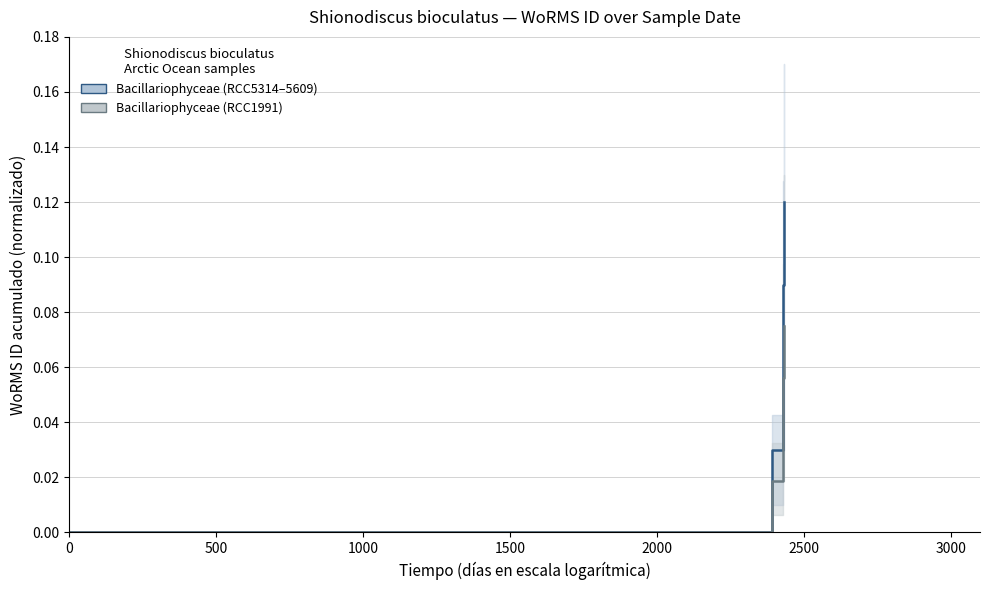

At how many categories does at least one series exceed 0?

4